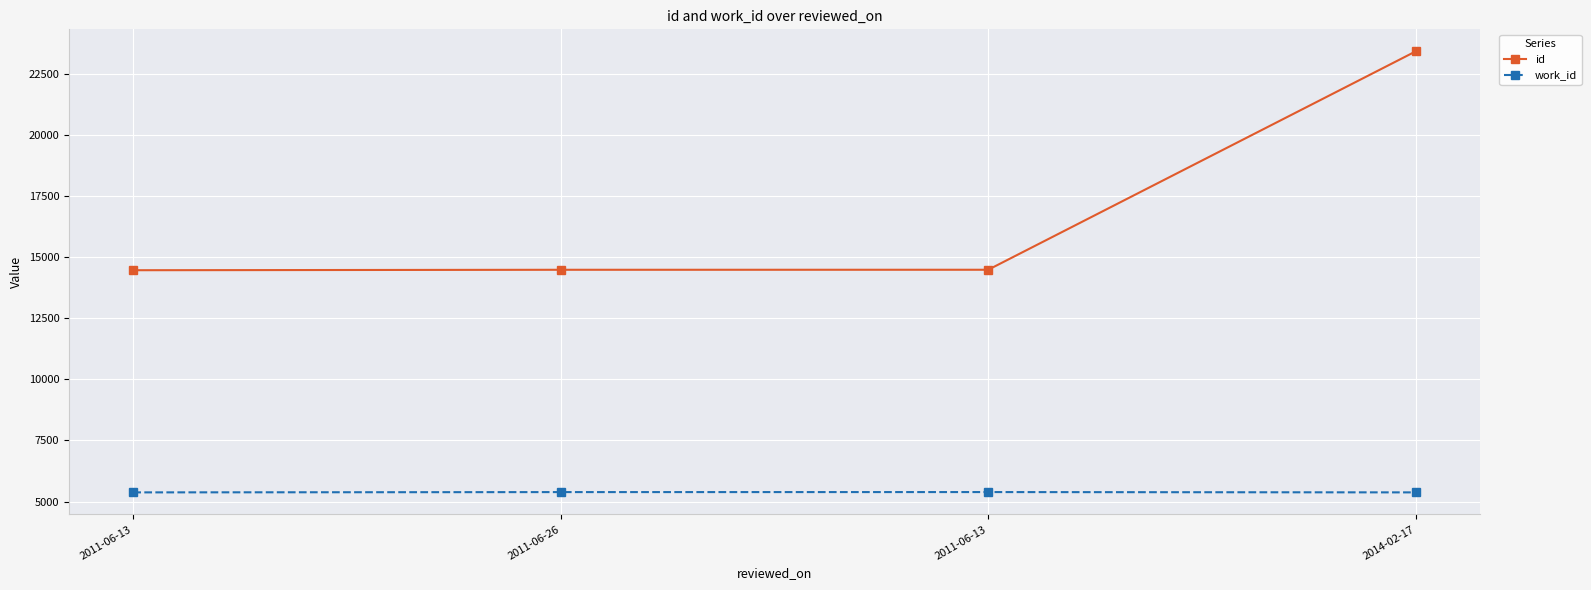

Reading left to right, list all the values displayed in this chart.

id: 14460	14478	14479	23405
work_id: 5379	5391	5392	5379